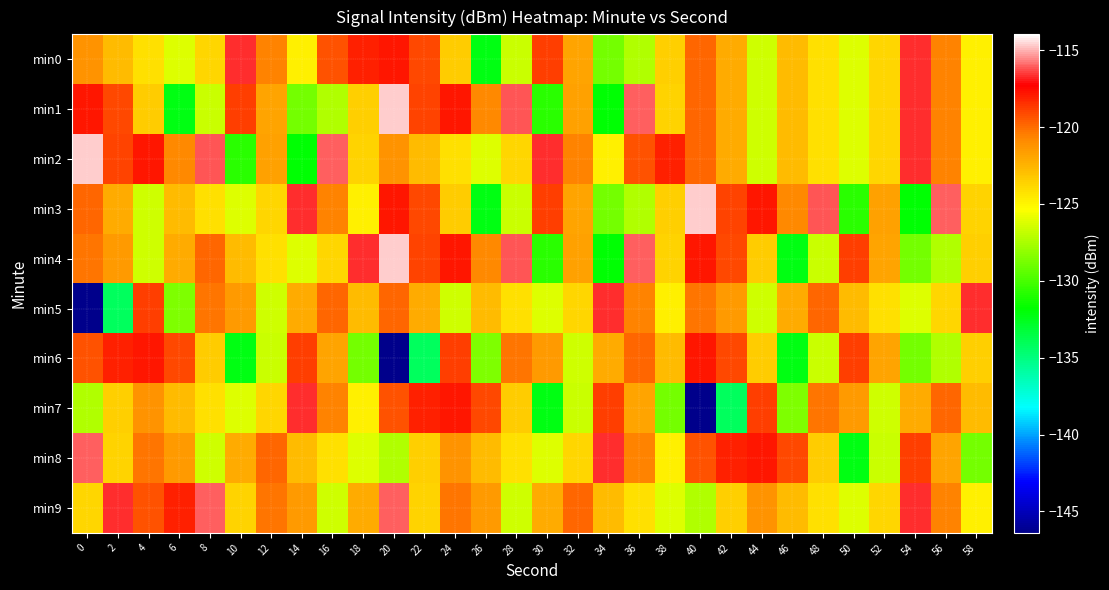

At which category is the sum across all series the highest?

24